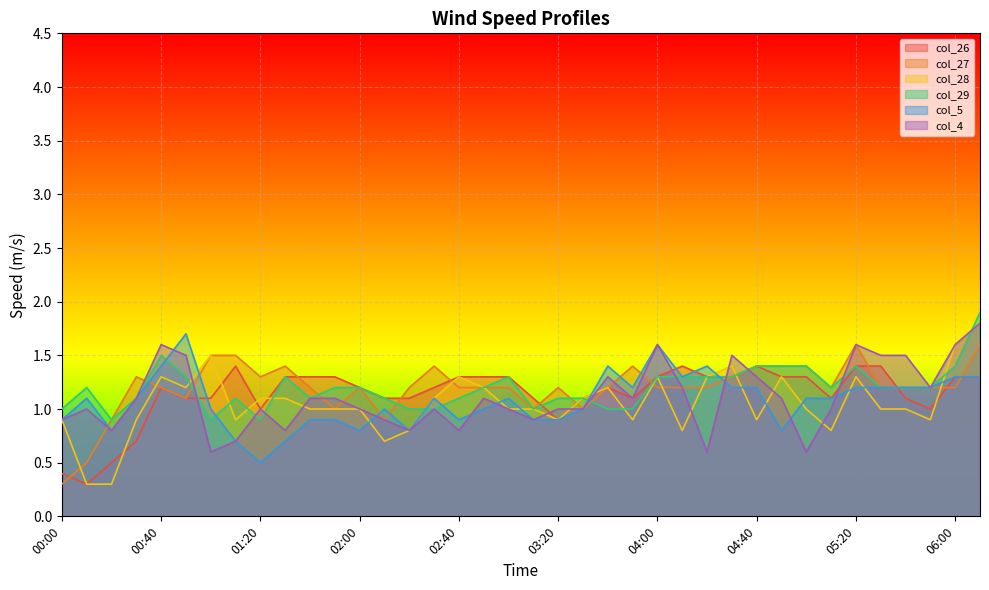

Which series has the largest total across all categories?

col_27